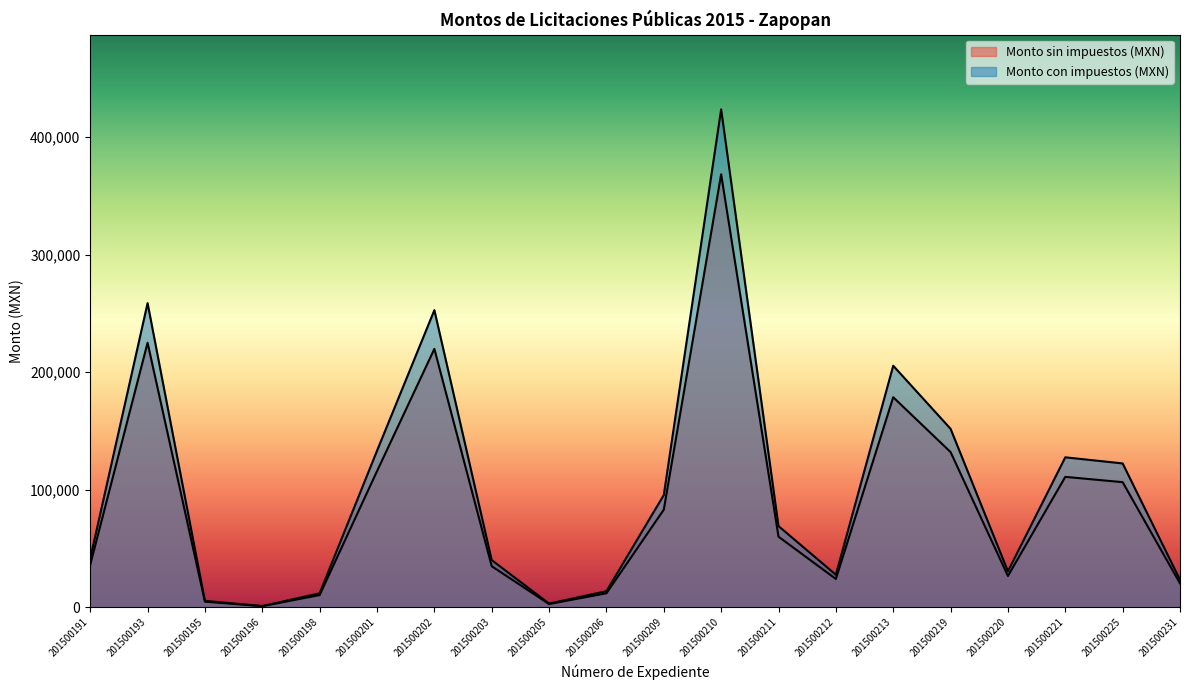

True or false: Monto con impuestos (MXN) and Monto sin impuestos (MXN) intersect in this chart.

False